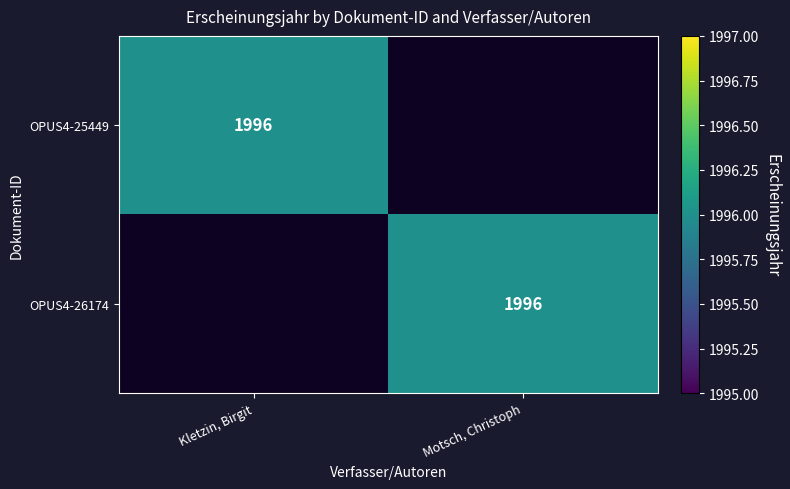

The value of OPUS4-26174 at Motsch, Christoph is 1996. True or false?

True